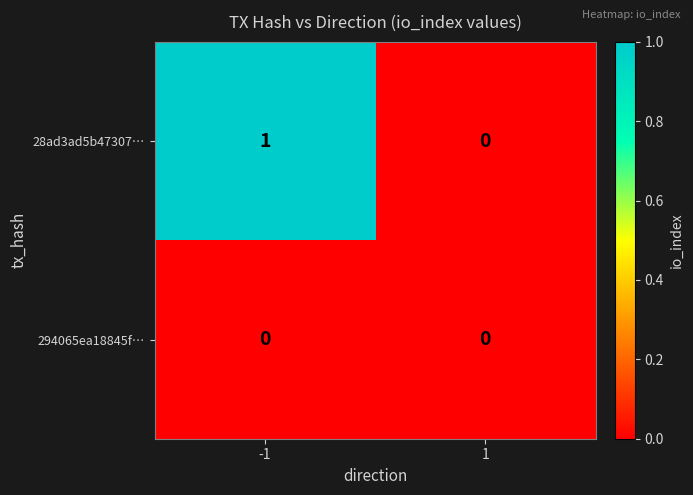

Which series changed the most between -1 and 1?

28ad3ad5b47307…